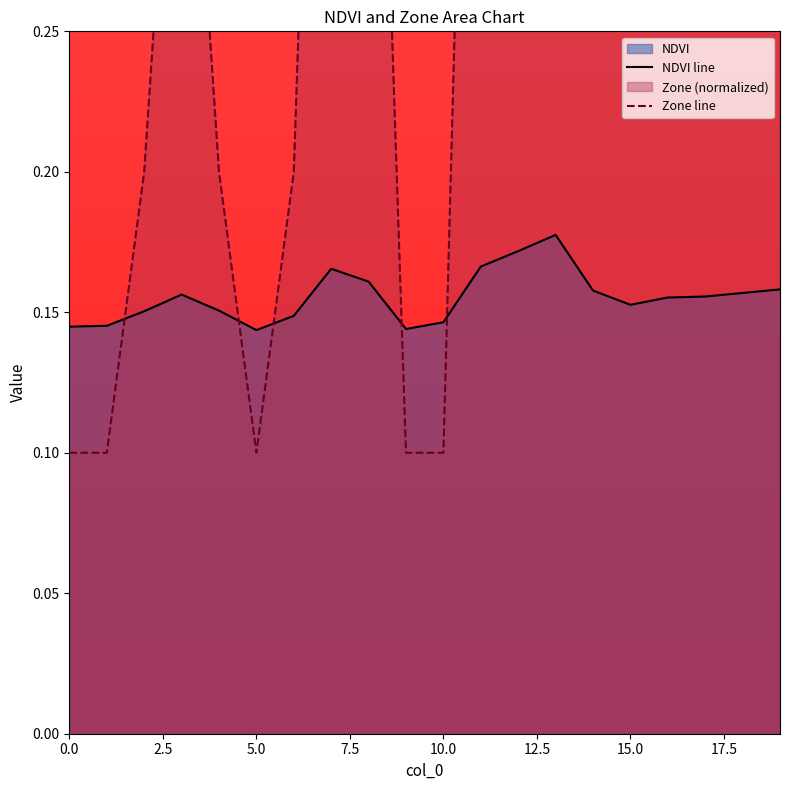

What is the sum of the Zone values at 3 and 7?

1.0